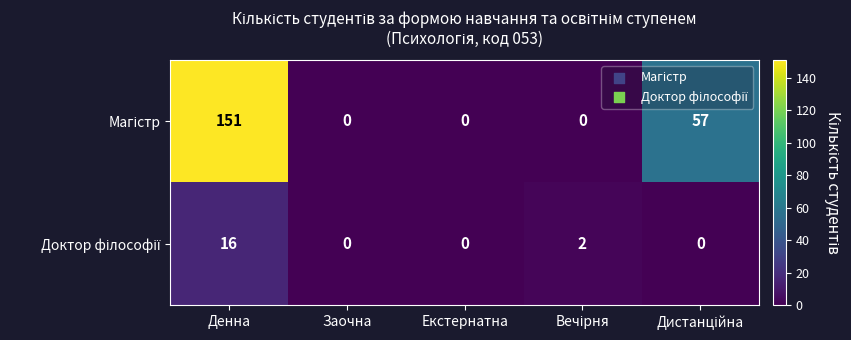

What is the spread (max minus min) of values at Денна?

135